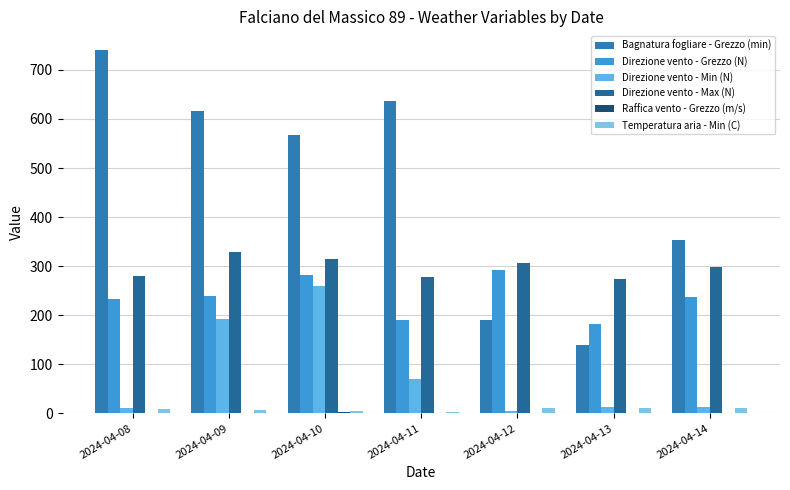

Are the bars horizontal?

No